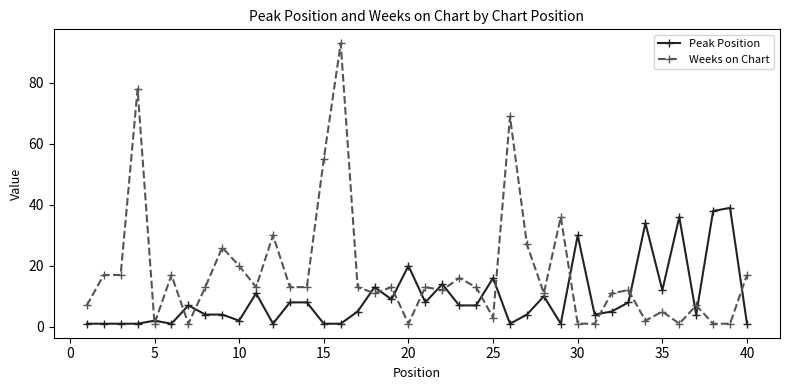

How many lines are shown in the chart?

2